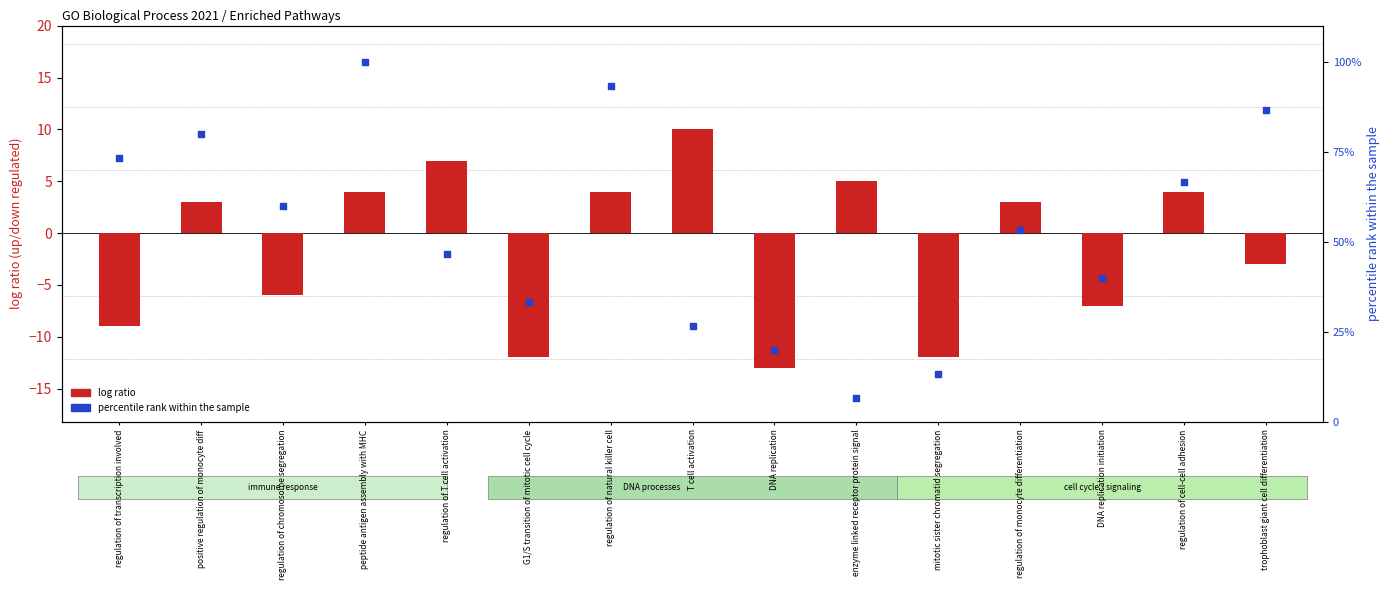

Which series contains the lowest Y value?

log ratio